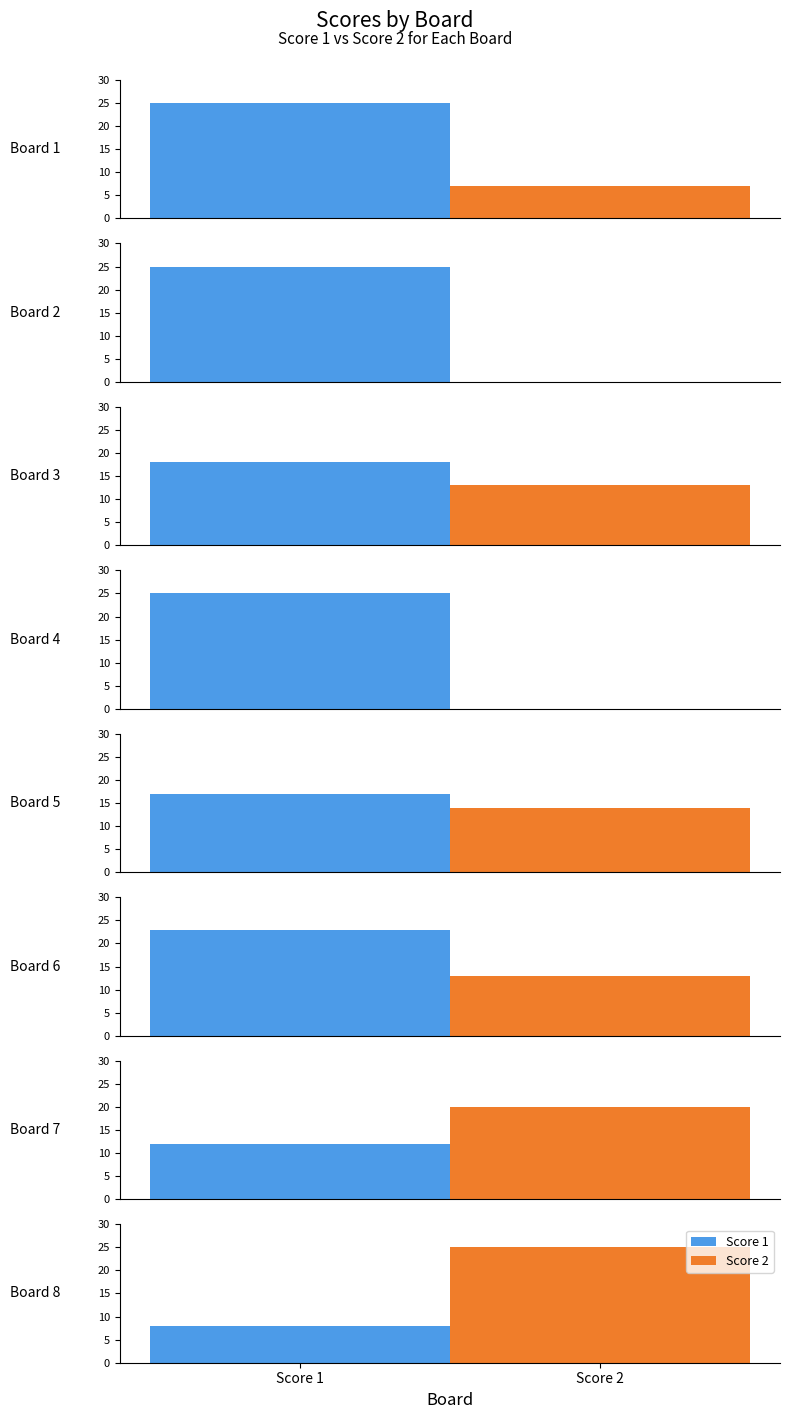

What is the difference between the maximum and minimum values in the Score 1 series?

17